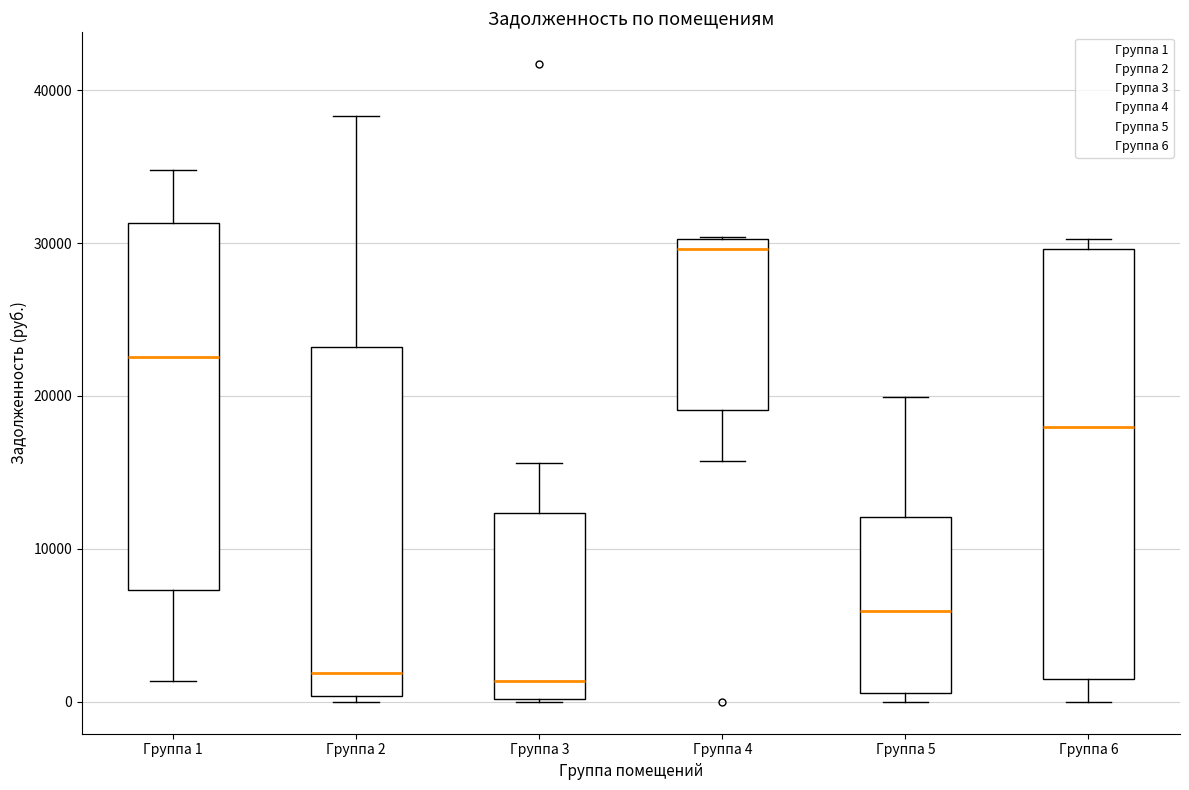

Which box is the tallest, from its lower edge to its upper edge?

Группа 6